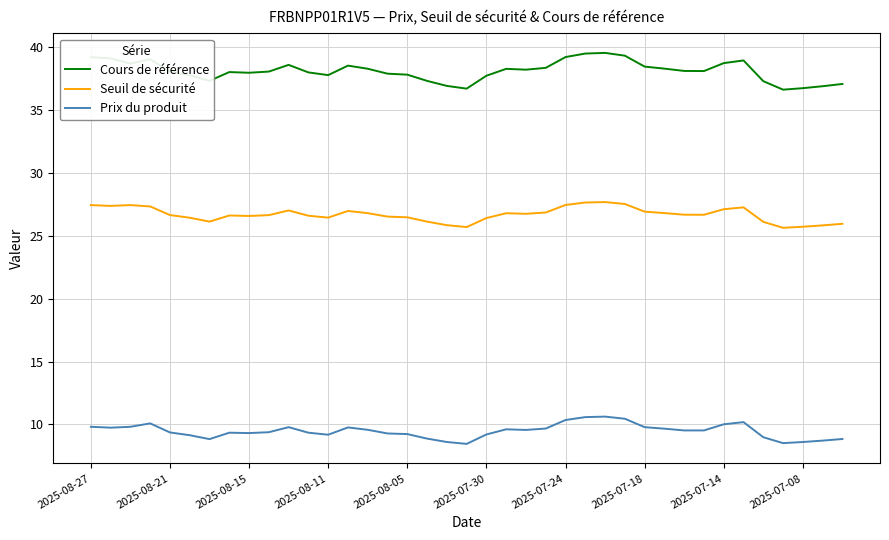

Rank the series by their maximum value, from lowest to highest.

Prix du produit, Seuil de sécurité, Cours de référence